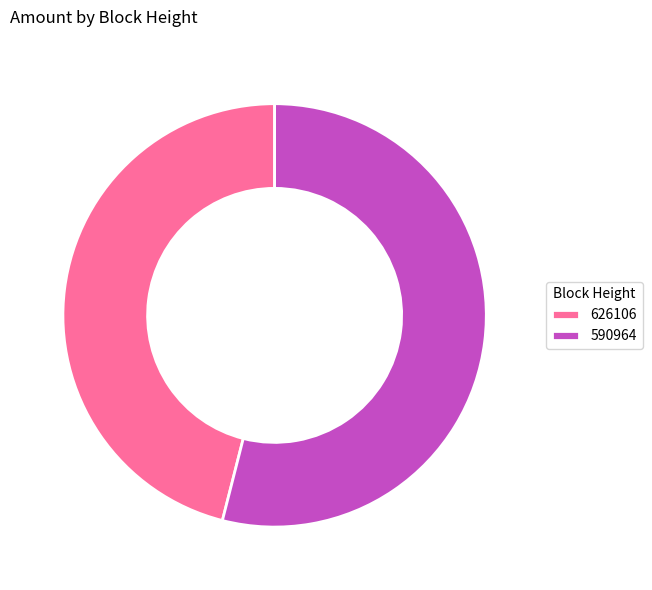

Is it true that 590964 is 54% of the pie?

True